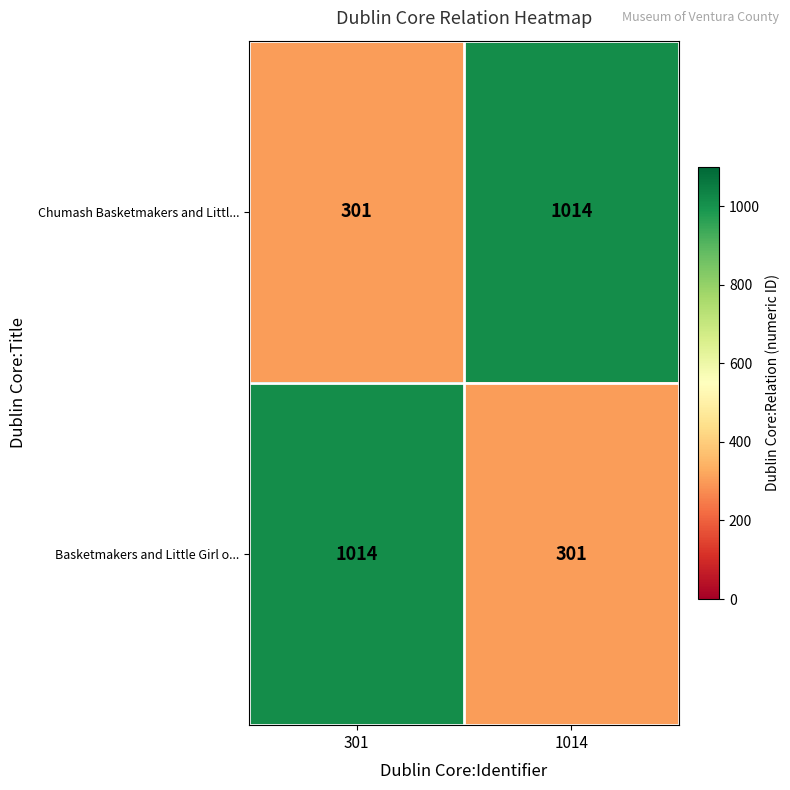

Reading left to right, list all the values displayed in this chart.

Chumash Basketmakers and Littl...: 301	1014
Basketmakers and Little Girl o...: 1014	301